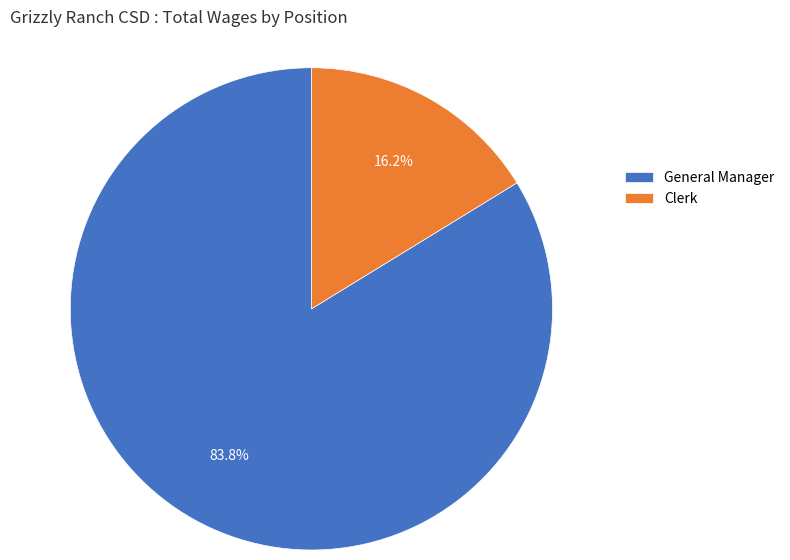

Which has a higher value, General Manager or Clerk?

General Manager